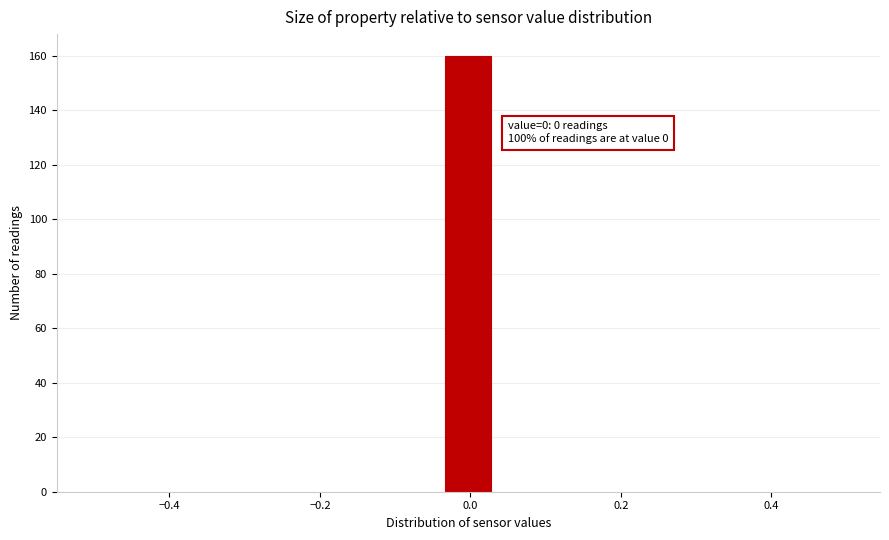

Read against the x-axis, roughly where is the centre of the tallest bar?

0.00